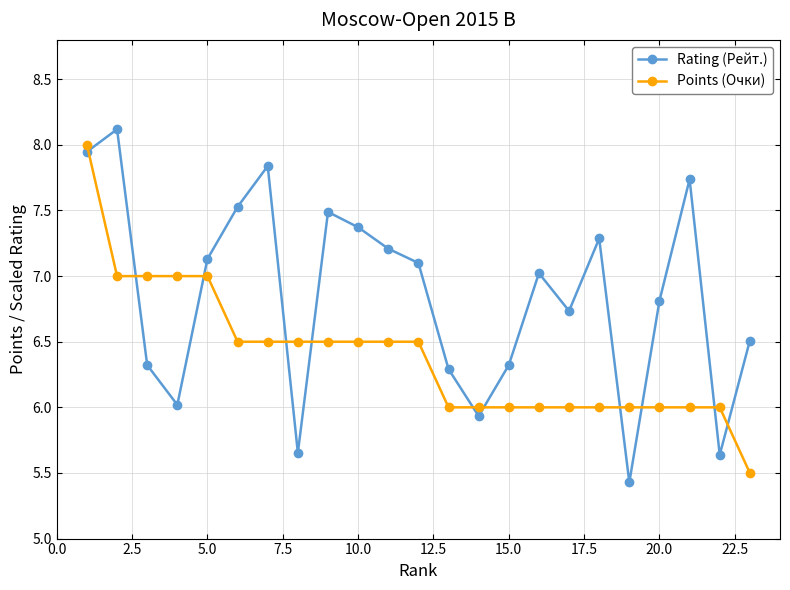

What is the highest value of the Points (Очки) series?

8.0